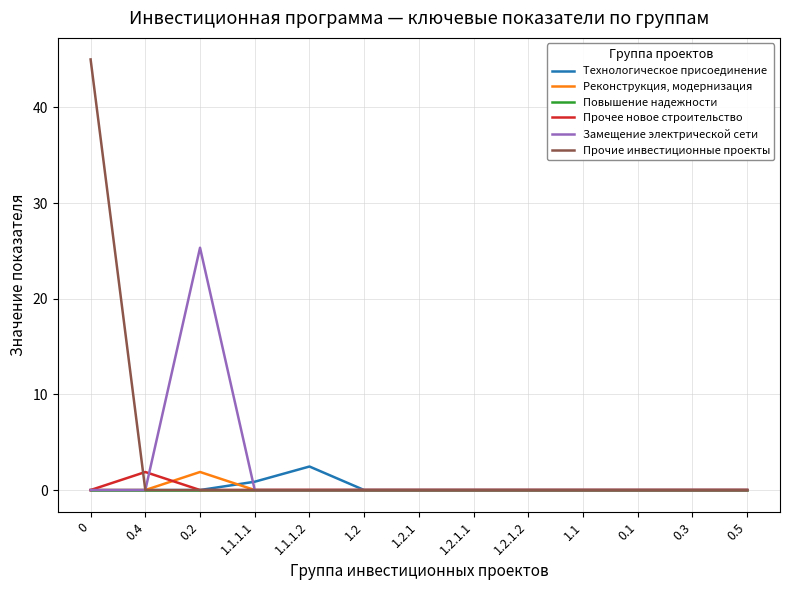

How many lines are shown in the chart?

6